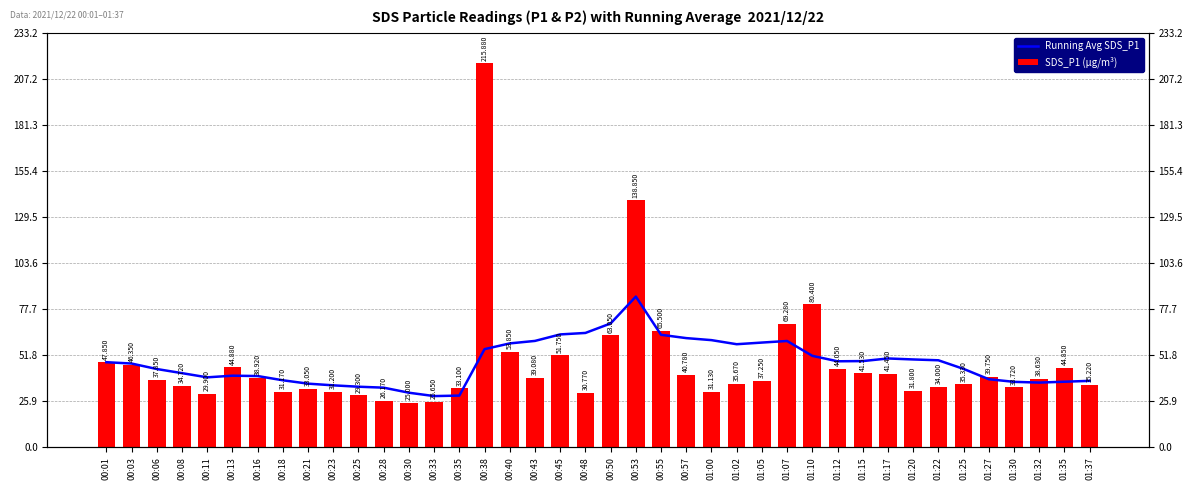

What is the total value across all series at 01:32?

75.0